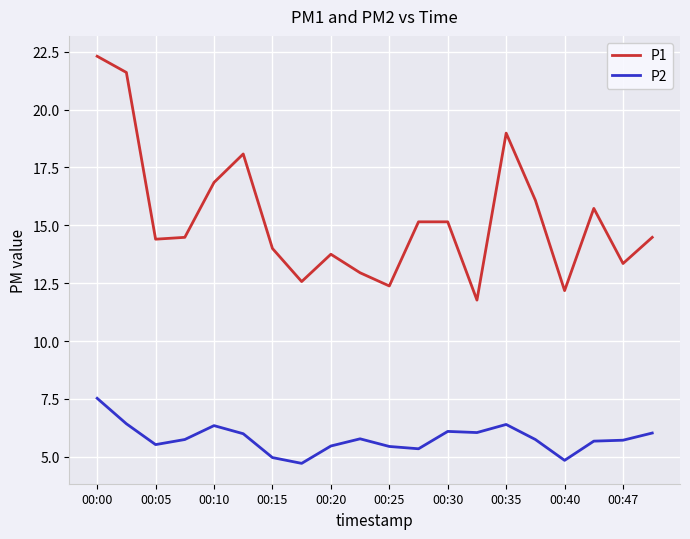

Which series has the largest total across all categories?

P1